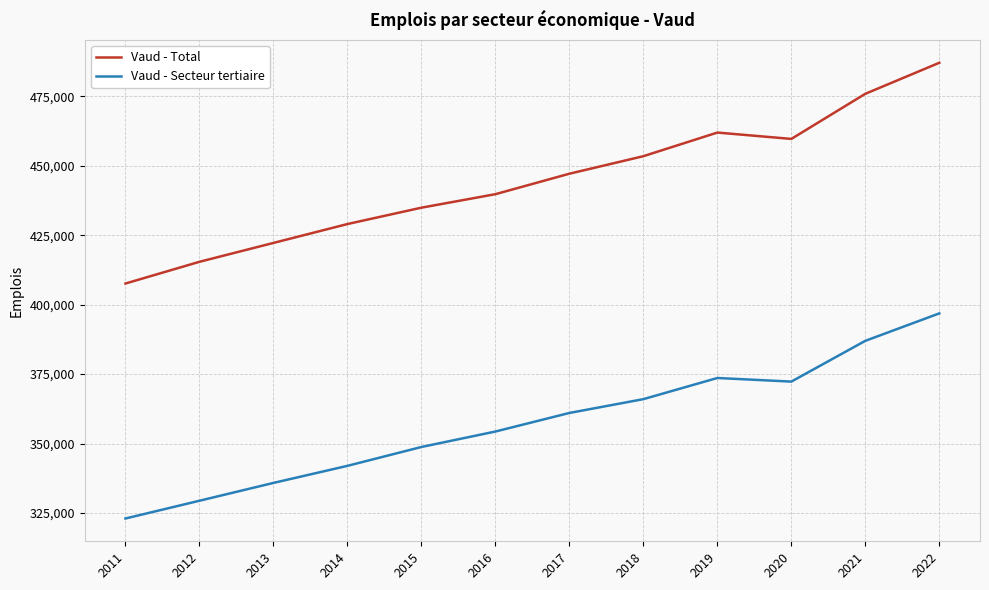

At which category is the sum across all series the highest?

2022